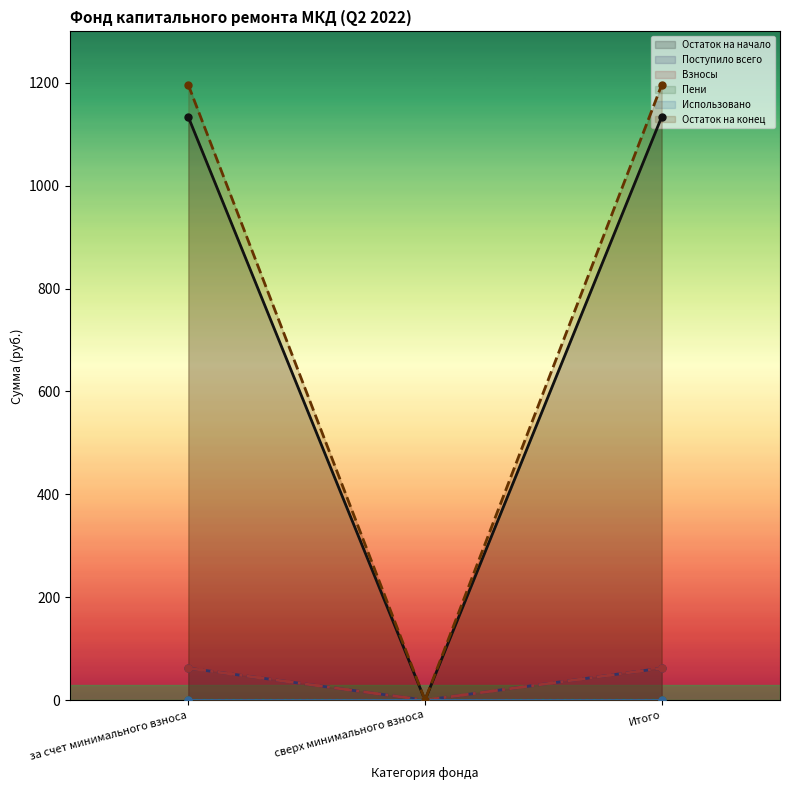

At which category does the chart reach its minimum across all series?

сверх минимального взноса